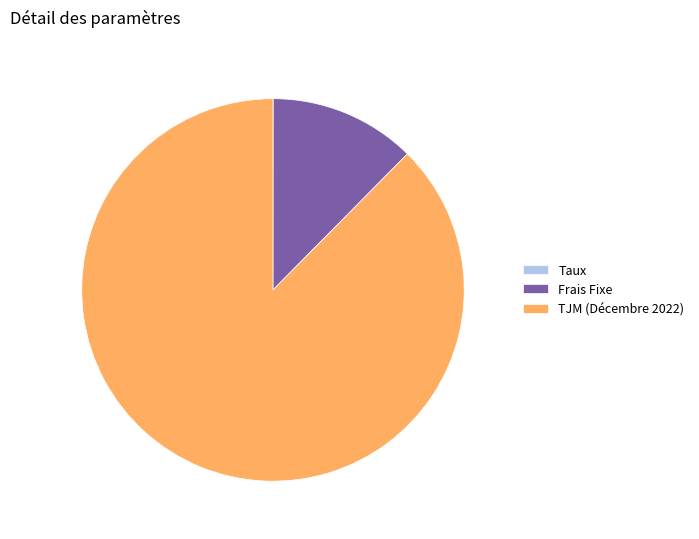

Between Frais Fixe and TJM (Décembre 2022), which is larger?

TJM (Décembre 2022)